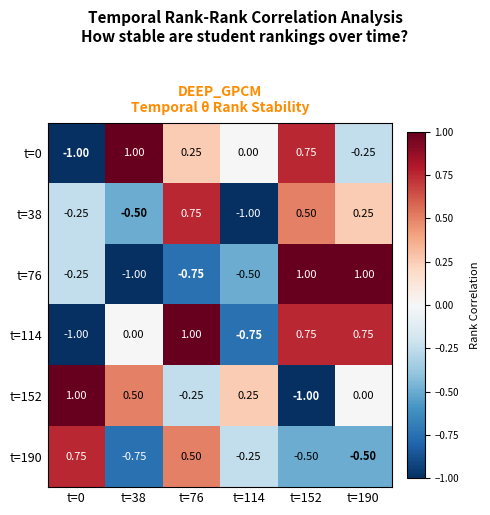

Is the value of t=114 at t=0 greater than the value of t=152 at t=0?

No